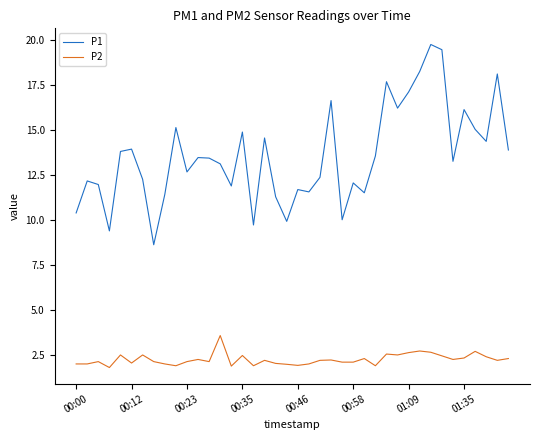

What is the highest value of the P2 series?

3.6